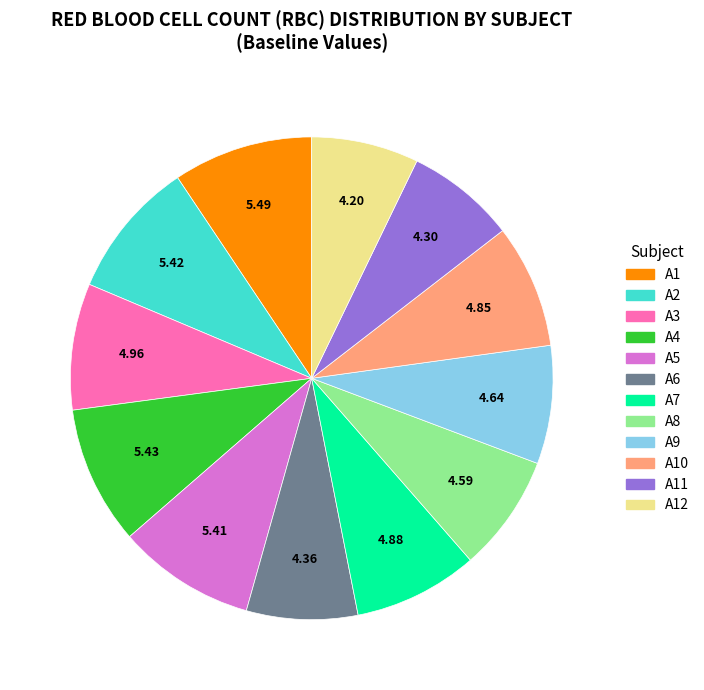

Is there any slice that represents more than half of the pie?

No